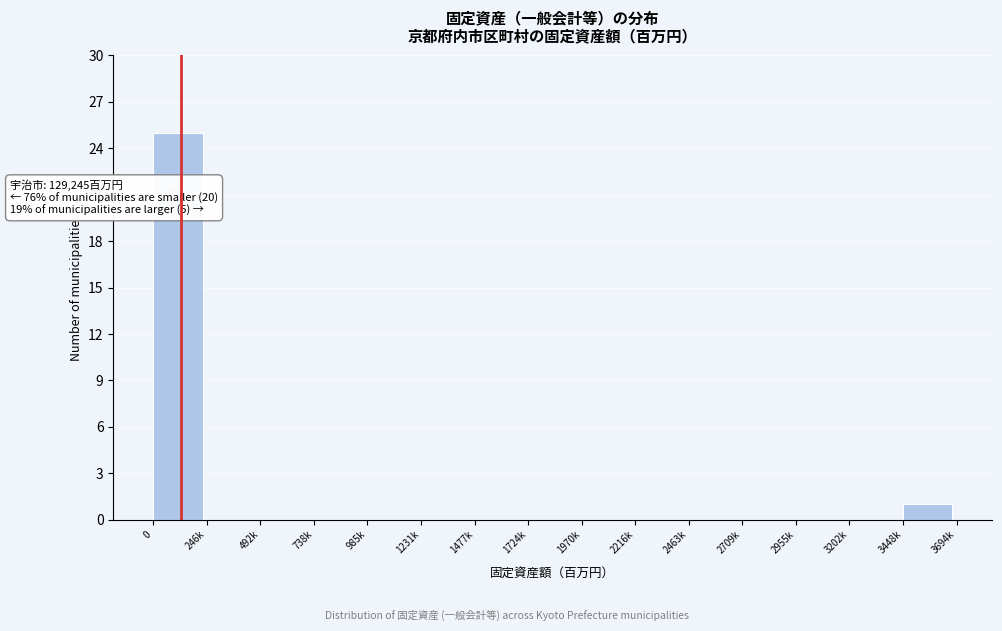

Reading left to right, extract all data points from this chart.

0=25	246k=0	492k=0	738k=0	985k=0	1231k=0	1477k=0	1724k=0	1970k=0	2216k=0	2463k=0	2709k=0	2955k=0	3202k=0	3448k=1